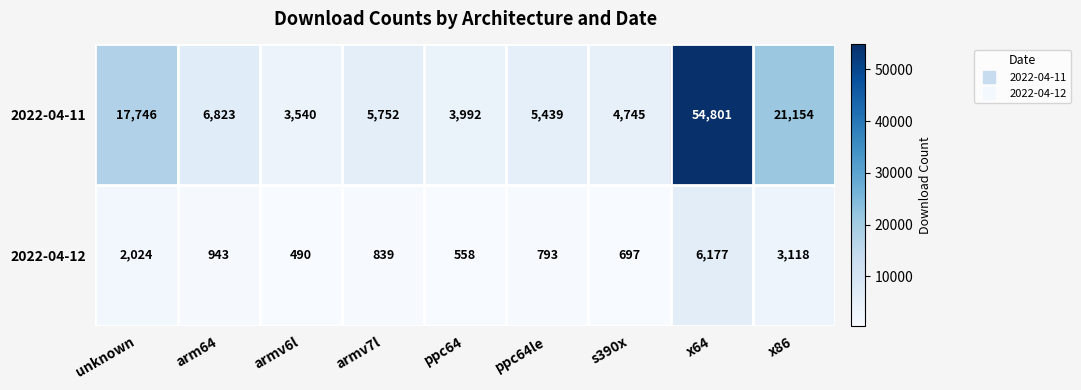

Reading right to left, extract all data points from this chart.

2022-04-11: x86=21154	x64=54801	s390x=4745	ppc64le=5439	ppc64=3992	armv7l=5752	armv6l=3540	arm64=6823	unknown=17746
2022-04-12: x86=3118	x64=6177	s390x=697	ppc64le=793	ppc64=558	armv7l=839	armv6l=490	arm64=943	unknown=2024